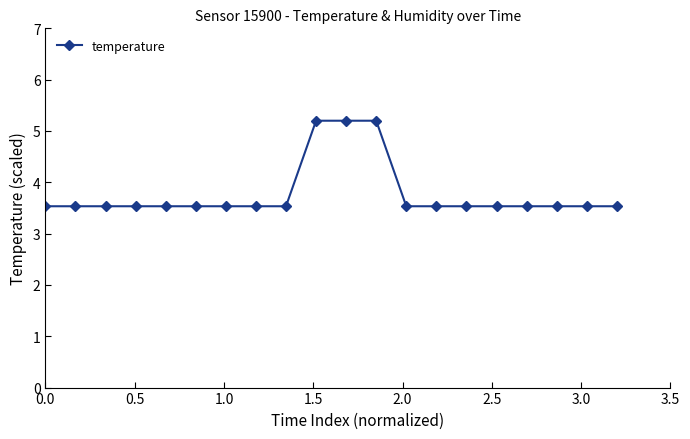

What is the value of the 19th point from the left?

3.5